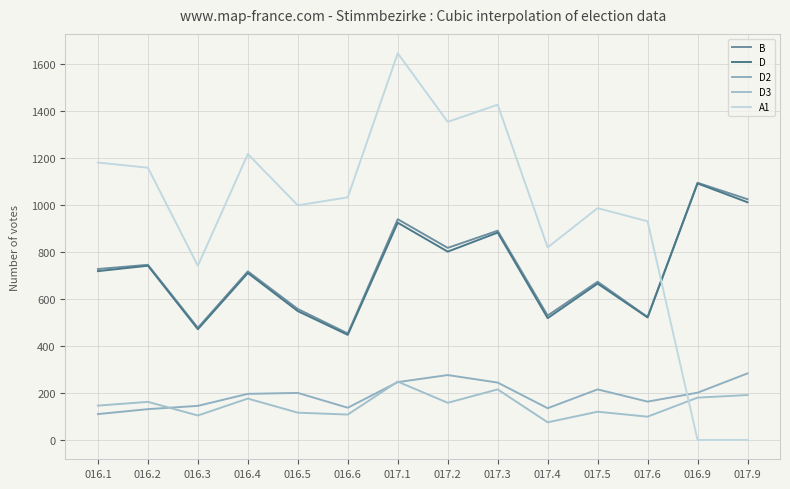

Rank the series at 017.2 from lowest to highest value.

D3, D2, D, B, A1